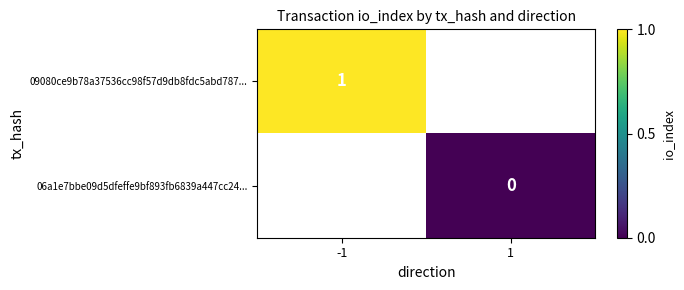

The value of 09080ce9b78a37536cc98f57d9db8fdc5abd787... at -1 is 1. True or false?

True